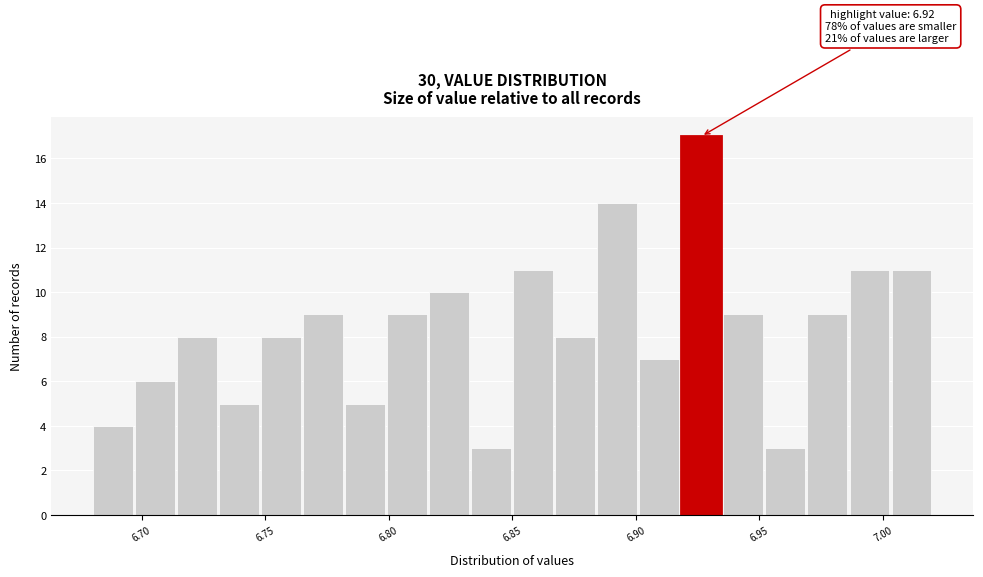

Around what value on the x-axis is the tallest bar? Give the approximate position of its centre, as read against the axis.

6.925